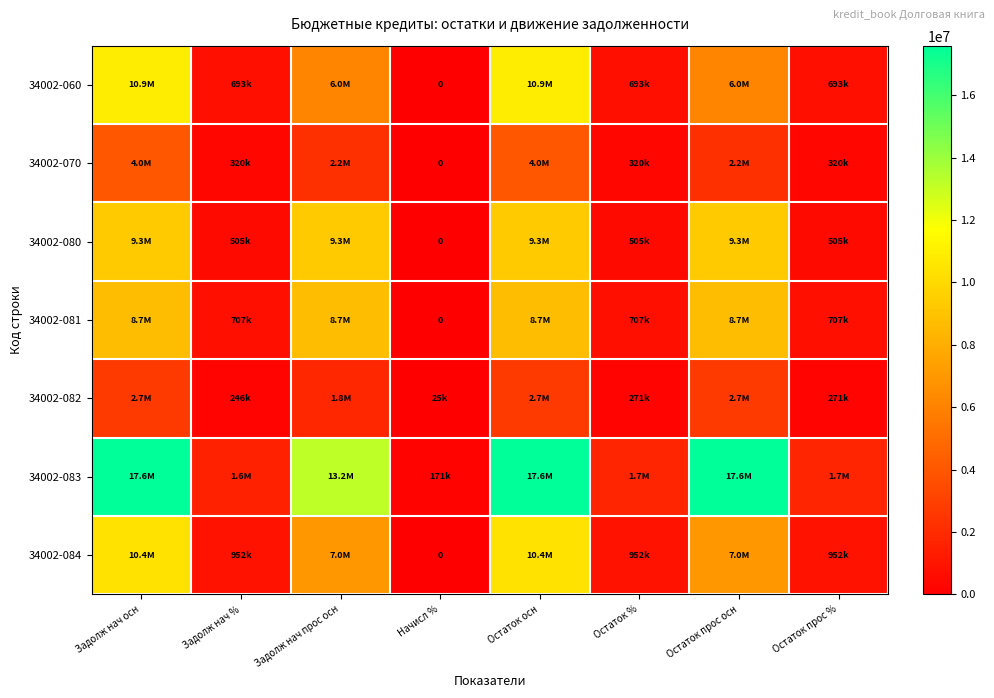

What is the sum of the 34002-060 values at Задолж нач осн and Задолж нач прос осн?

16930300.0